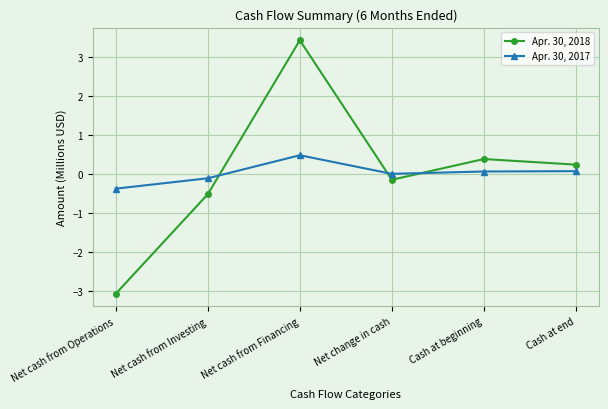

What is the sum of all Apr. 30, 2018 values?

0.3